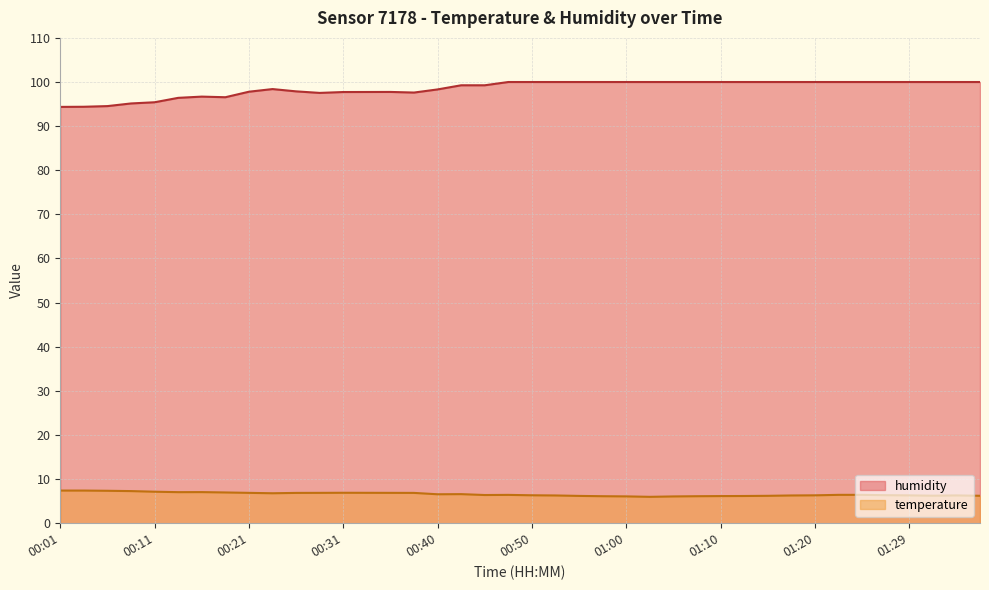

What is the smallest value displayed?

6.0